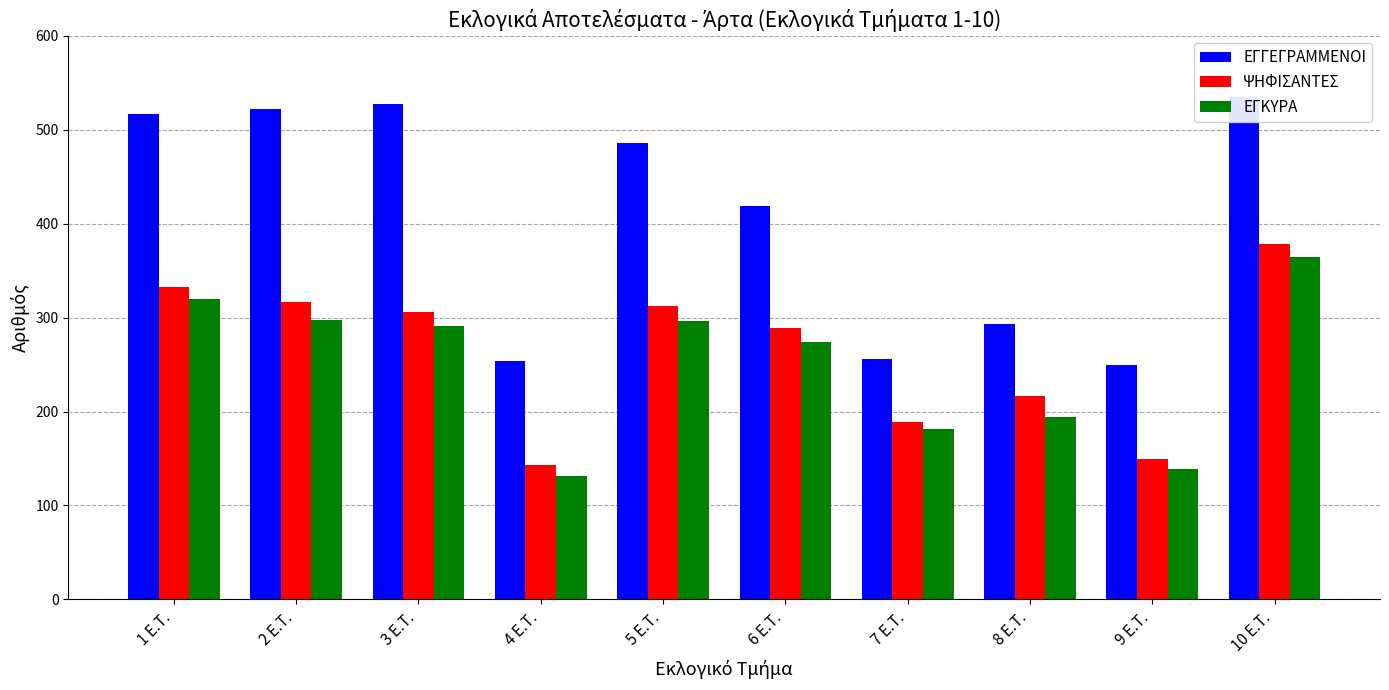

What position from the left is 3 E.T.?

3